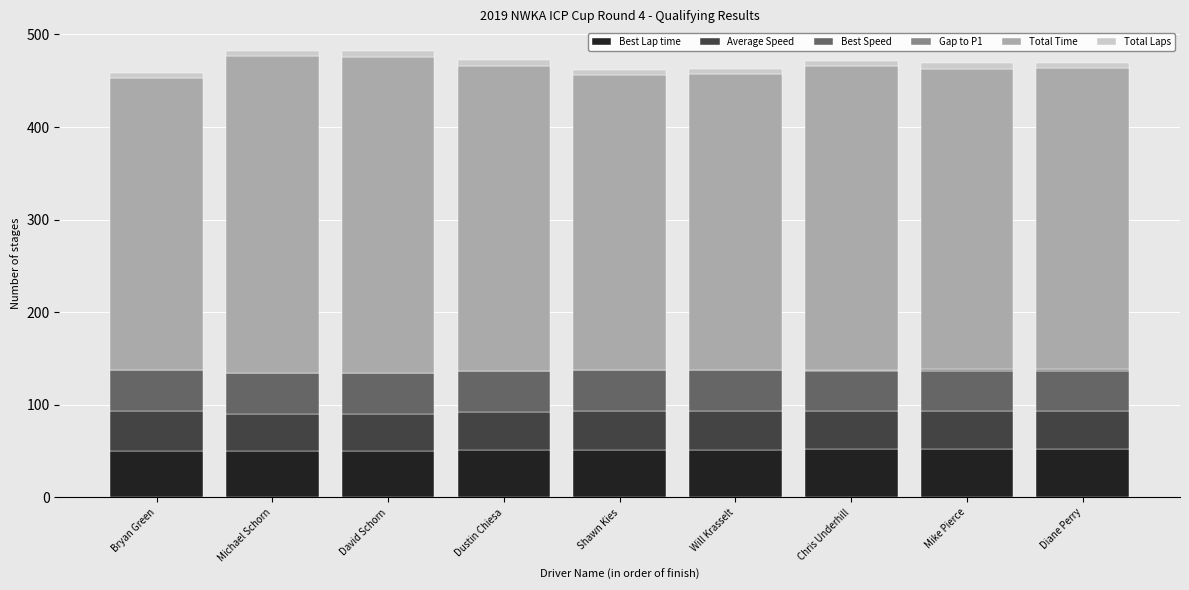

What is the highest value of the Best Lap time series?

52.0